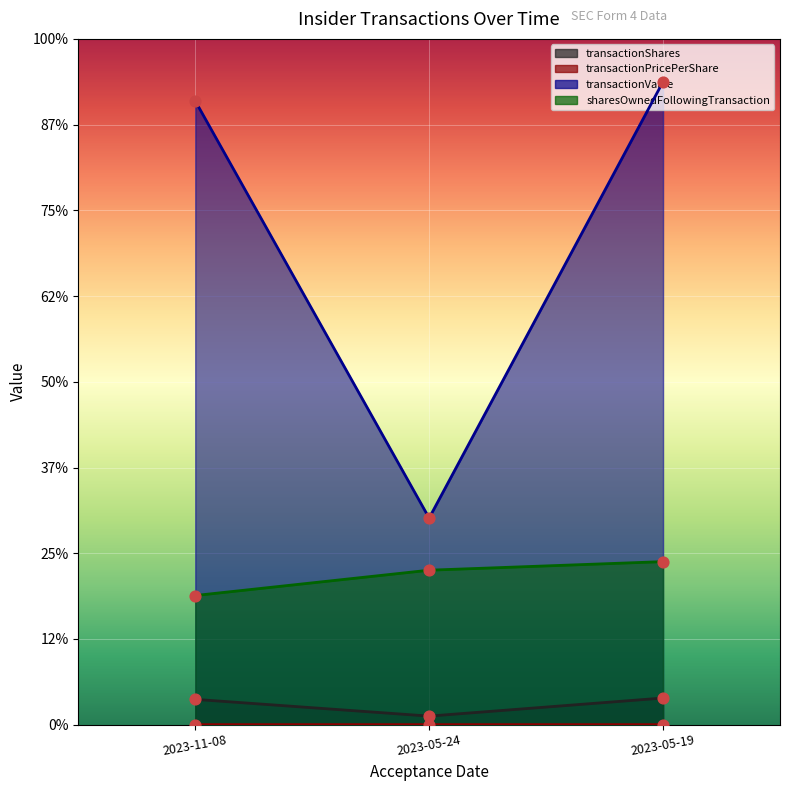

Which series has the largest Y range (max minus min)?

transactionValue